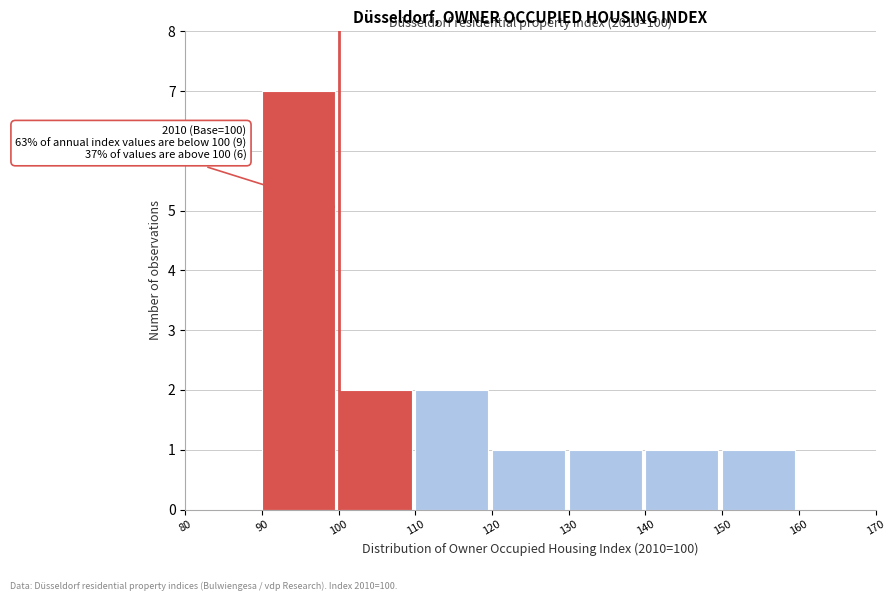

Which range on the x-axis has the tallest bar?

90 to 100